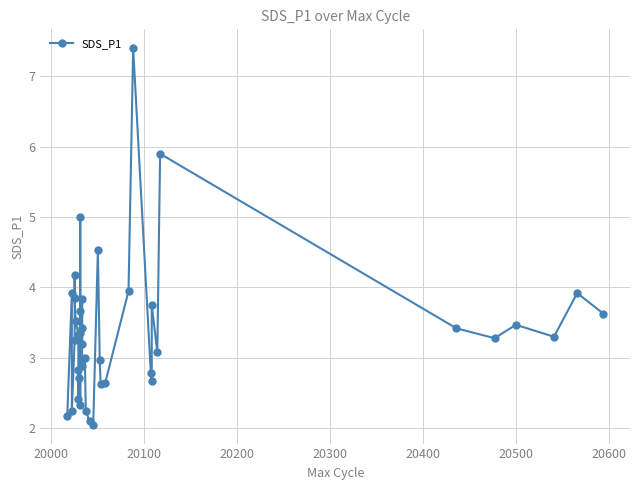

How many data points are less than 3?

15